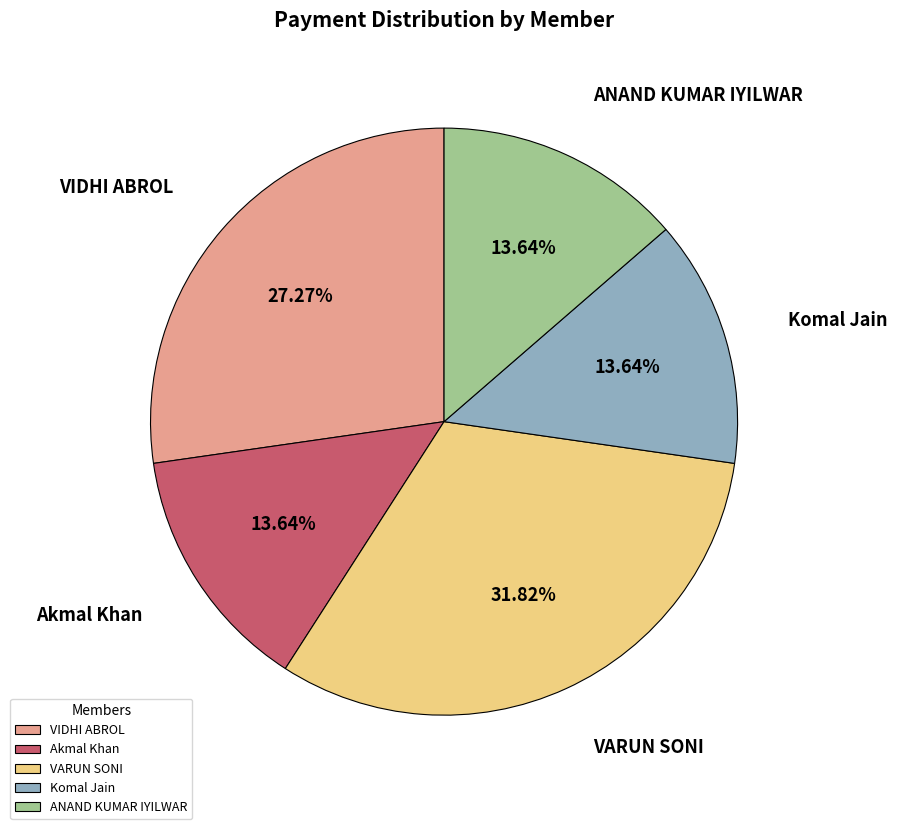

Do Komal Jain and VARUN SONI together represent more than half of the pie?

No